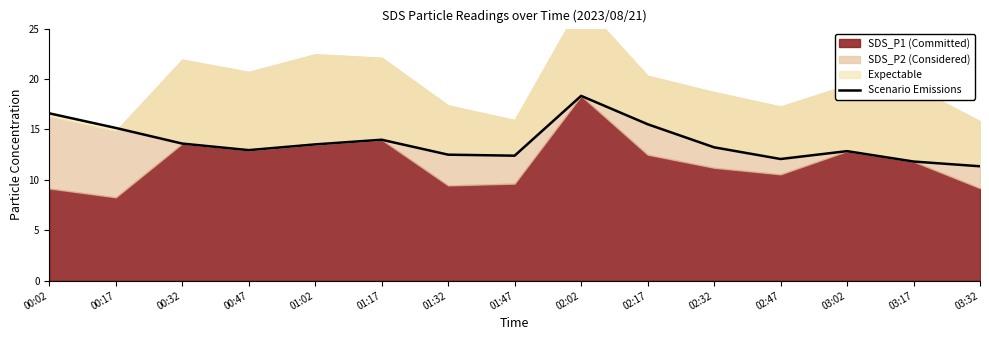

How many lines are shown in the chart?

1